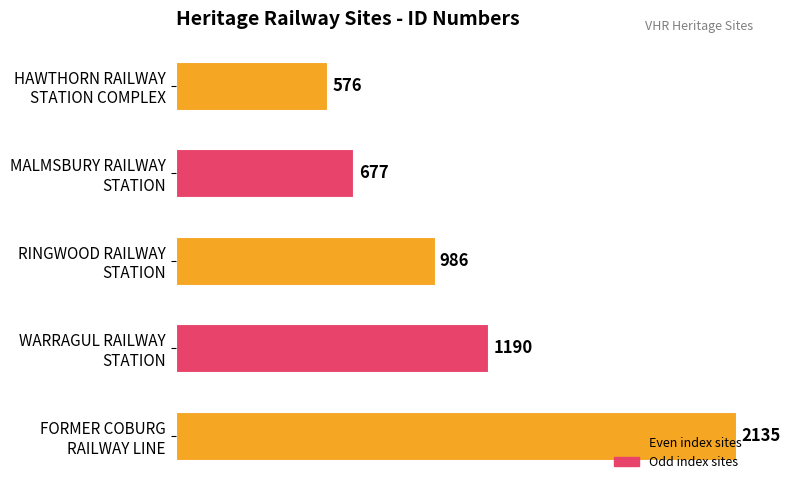

What is the smallest value displayed?

576